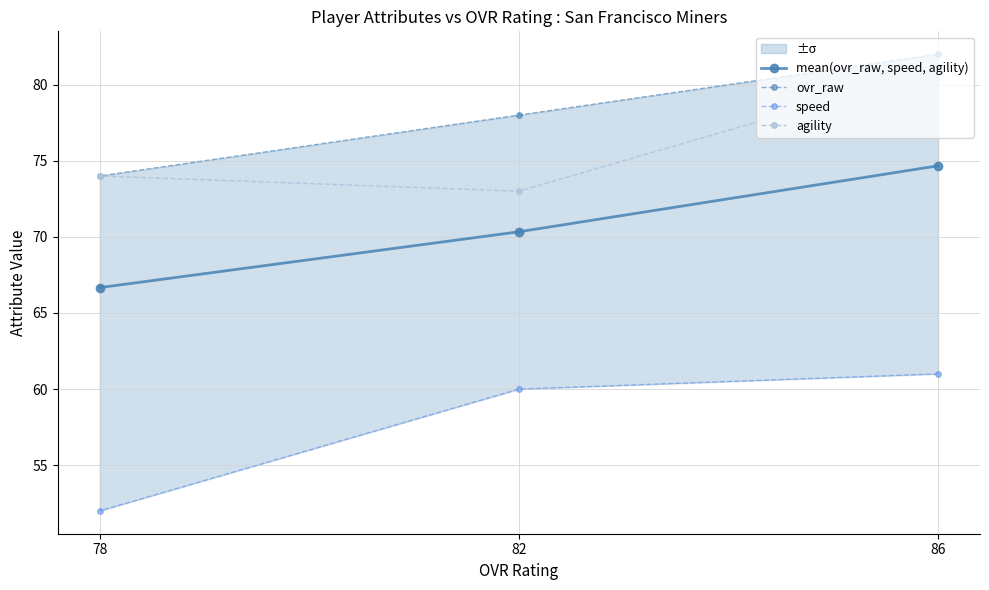

How many speed values are between 52 and 61?

3